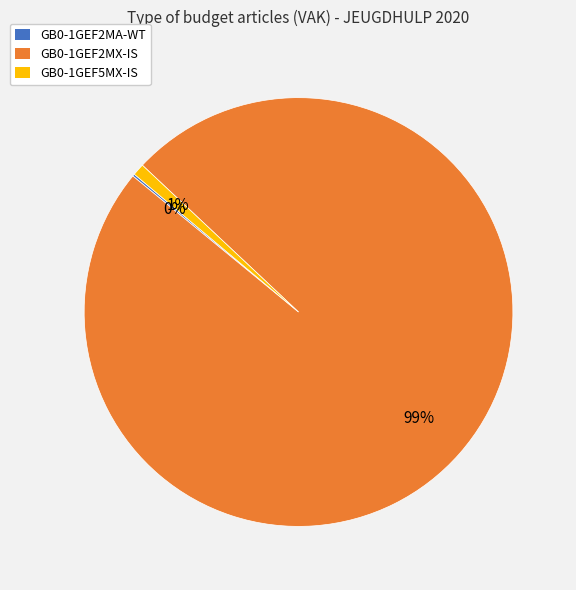

What percentage is the GB0-1GEF5MX-IS slice, to the nearest percent?

1%